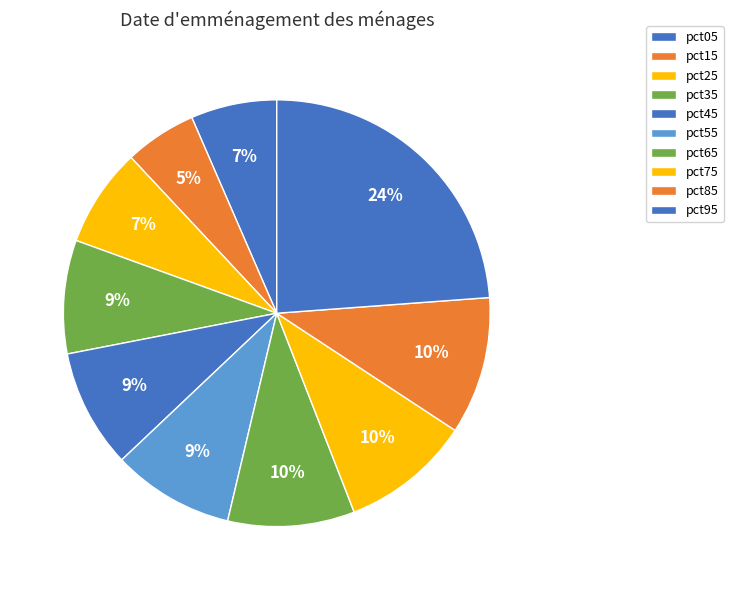

What percentage is the pct45 slice, to the nearest percent?

9%